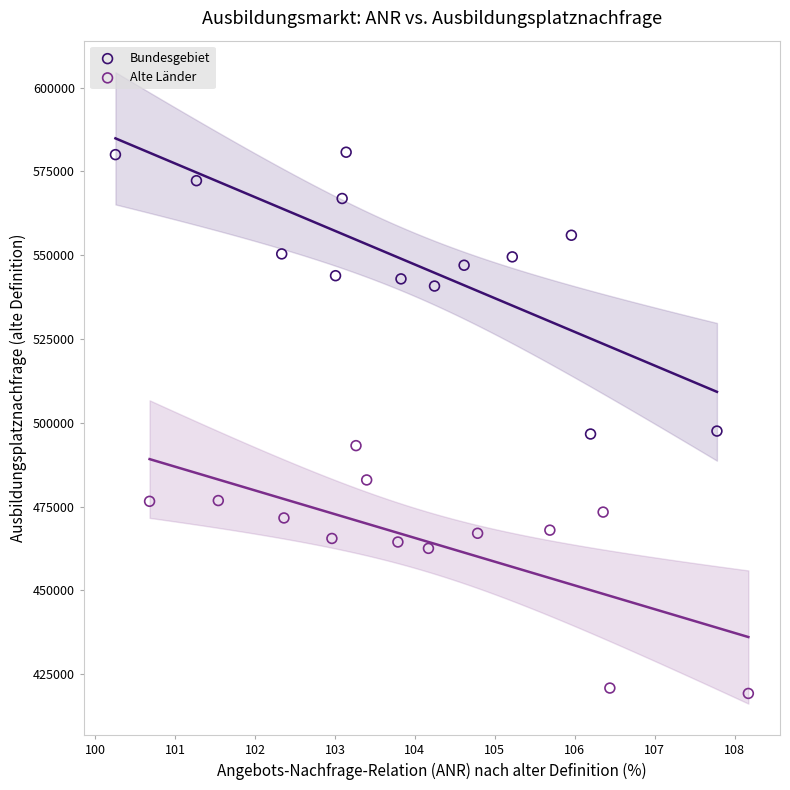

Which series contains the lowest Y value?

Alte Länder